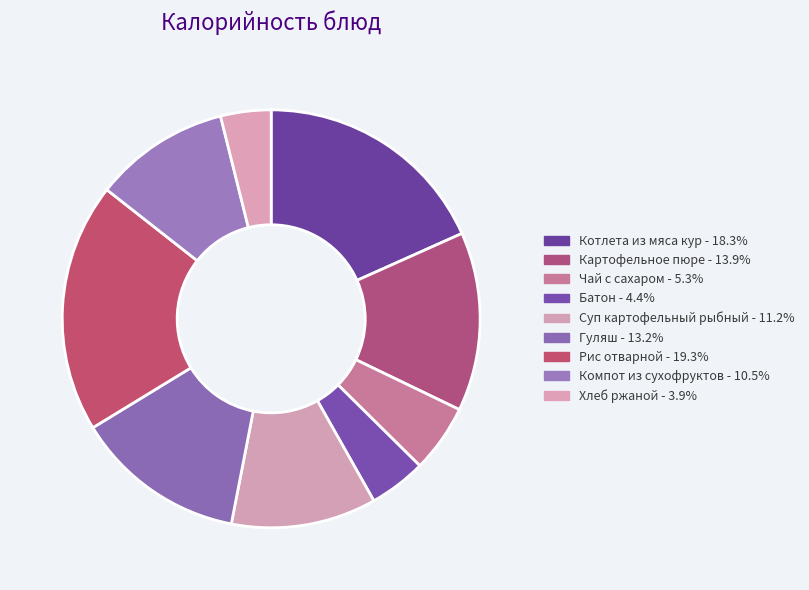

Does Хлеб ржаной represent more than half of the total?

No